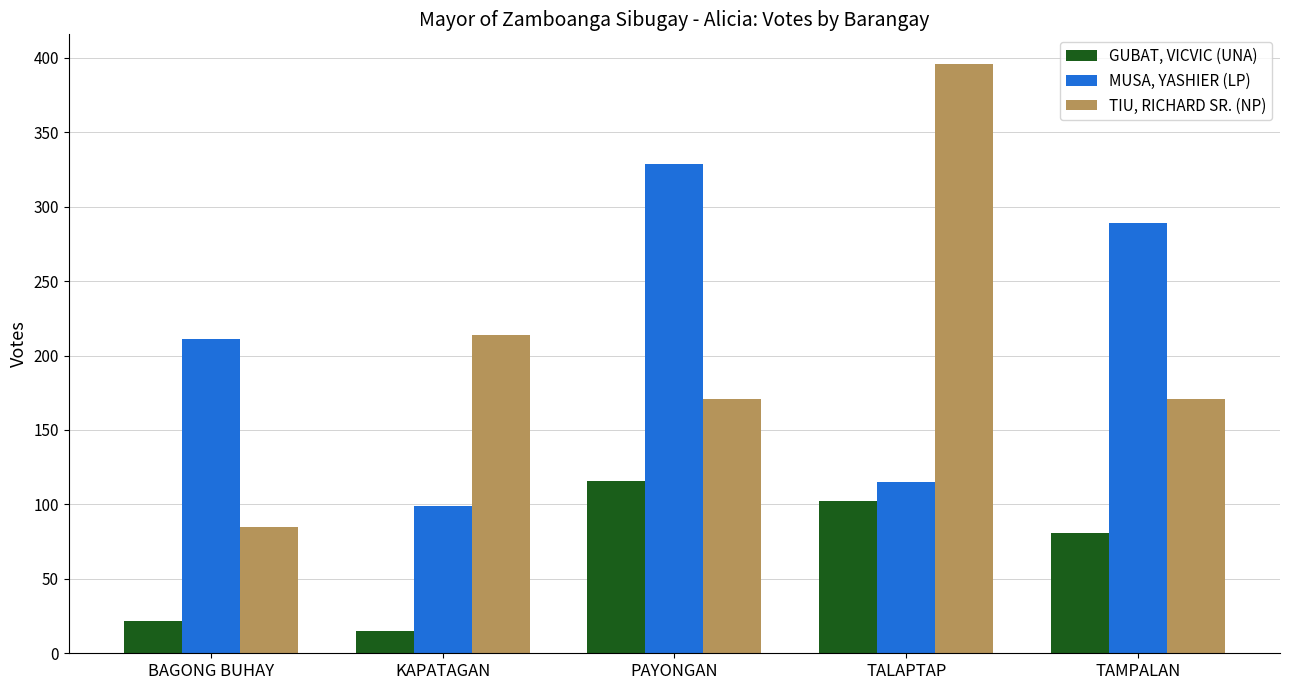

True or false: MUSA, YASHIER (LP) has a value of 176 at TAMPALAN.

False